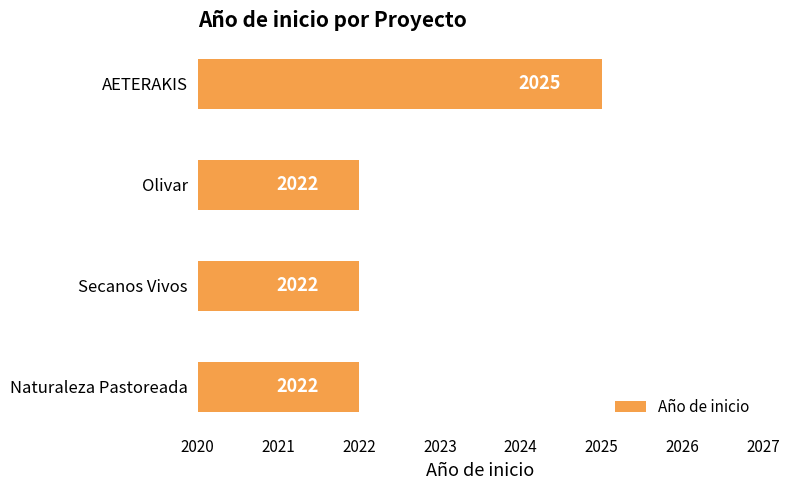

True or false: the data shows 2937 at Naturaleza Pastoreada.

False